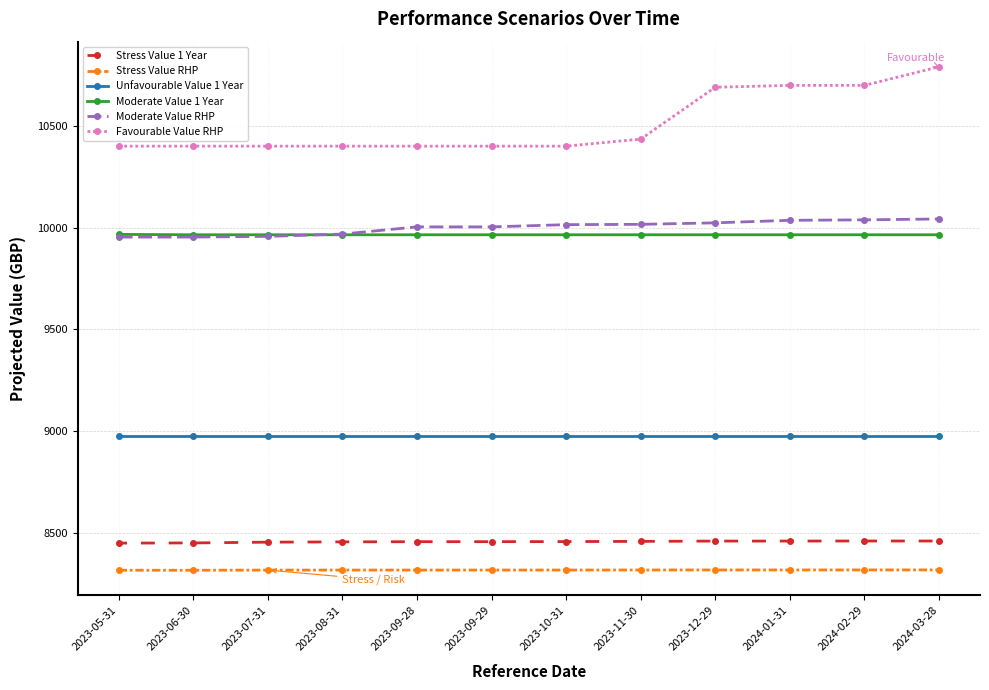

What is the average value of the Stress Value 1 Year series?

8457.9